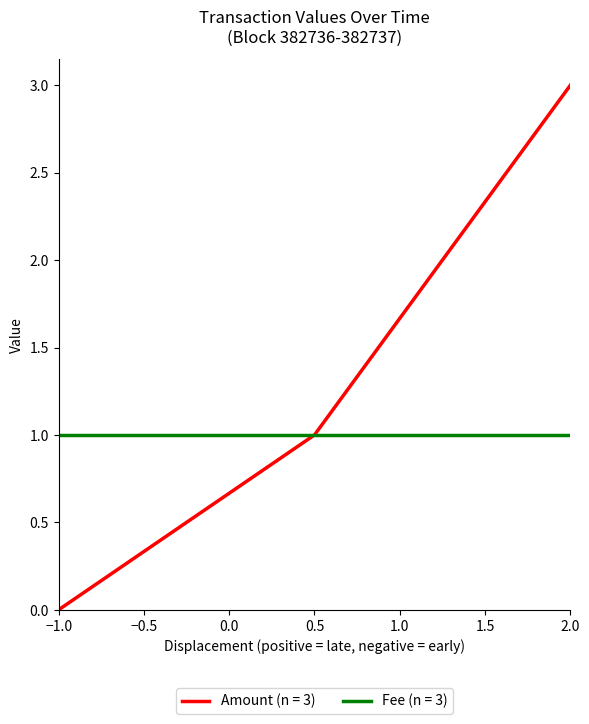

At −1.0, list the series in order from smallest to largest.

Amount (n = 3), Fee (n = 3)